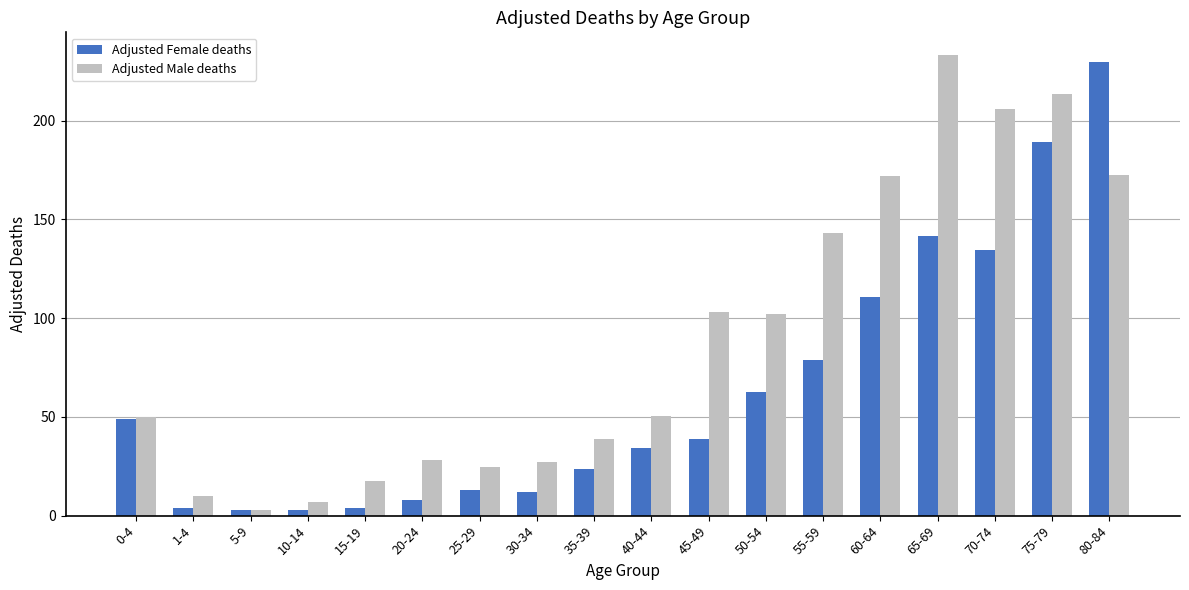

How many groups of bars are there?

18